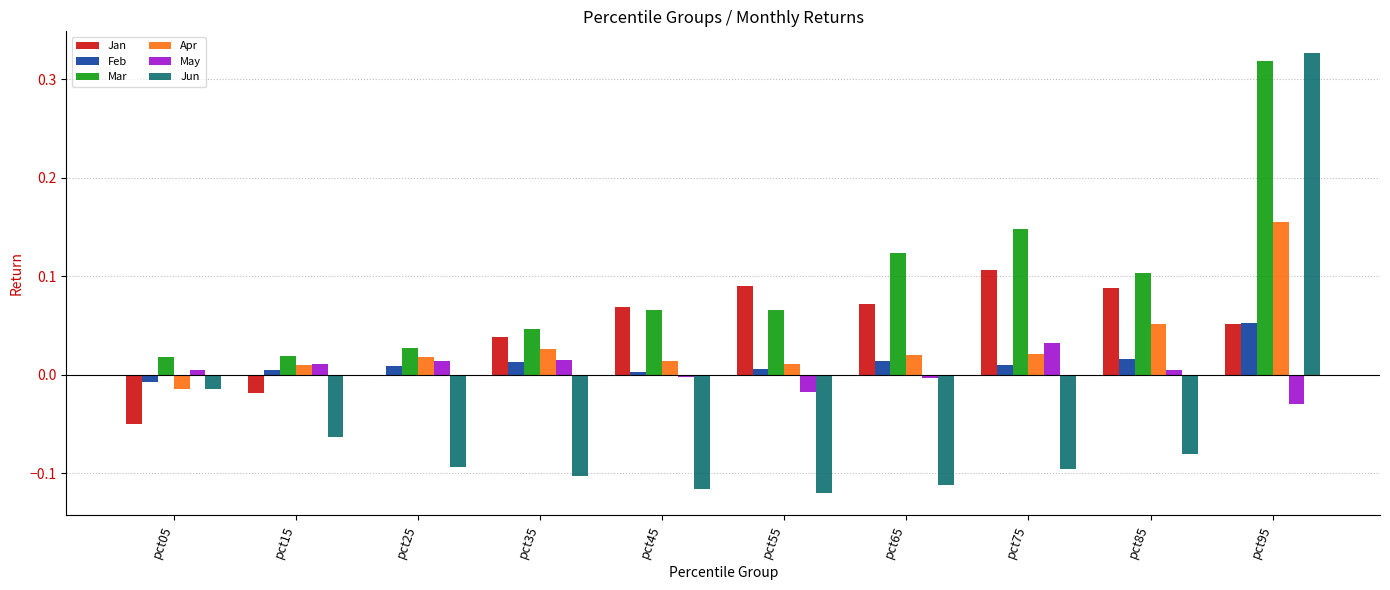

The value of Jun at pct35 is -0.1. True or false?

True